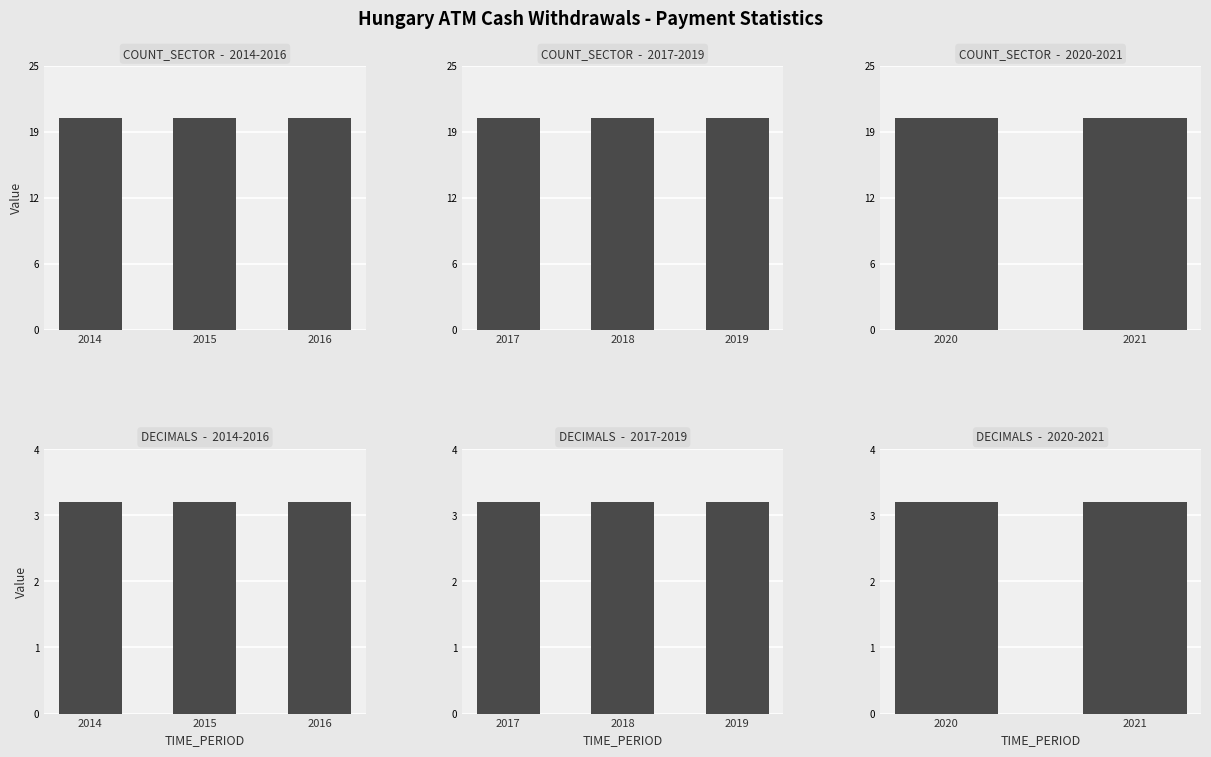

What is the total value across all series at 2020?

23